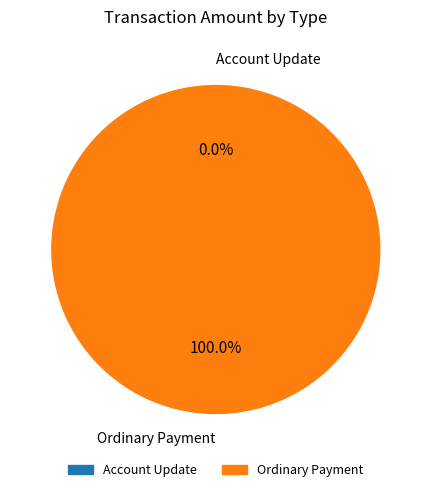

Which category has the smallest portion of the pie?

Account Update